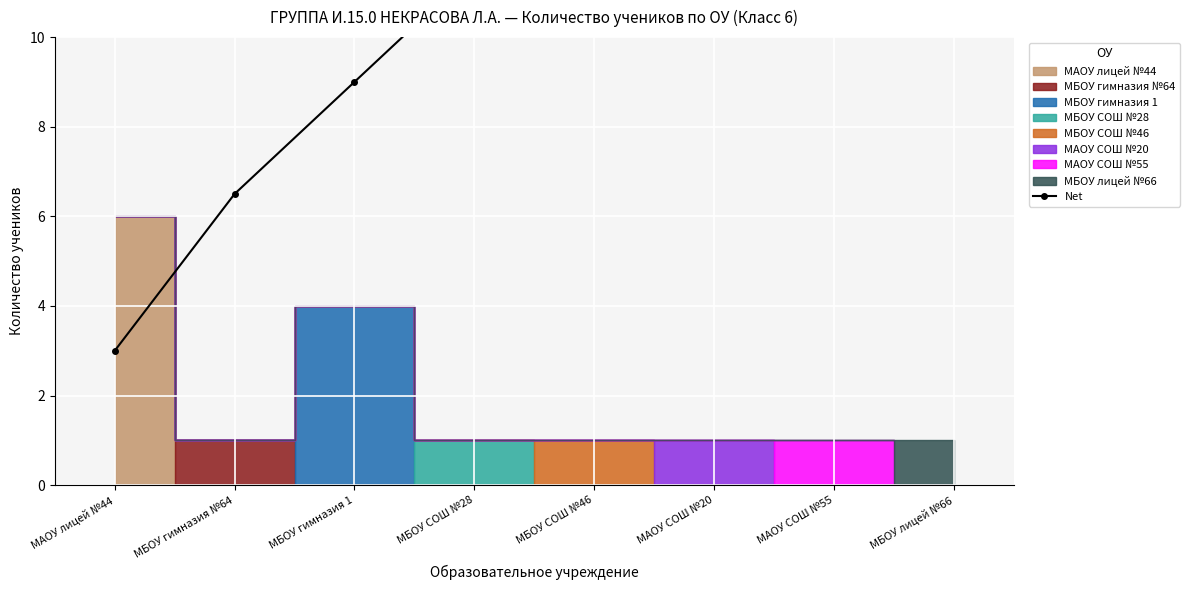

Approximately how many times larger is the value at МБОУ гимназия №64 compared to МАОУ СОШ №55?

0.4